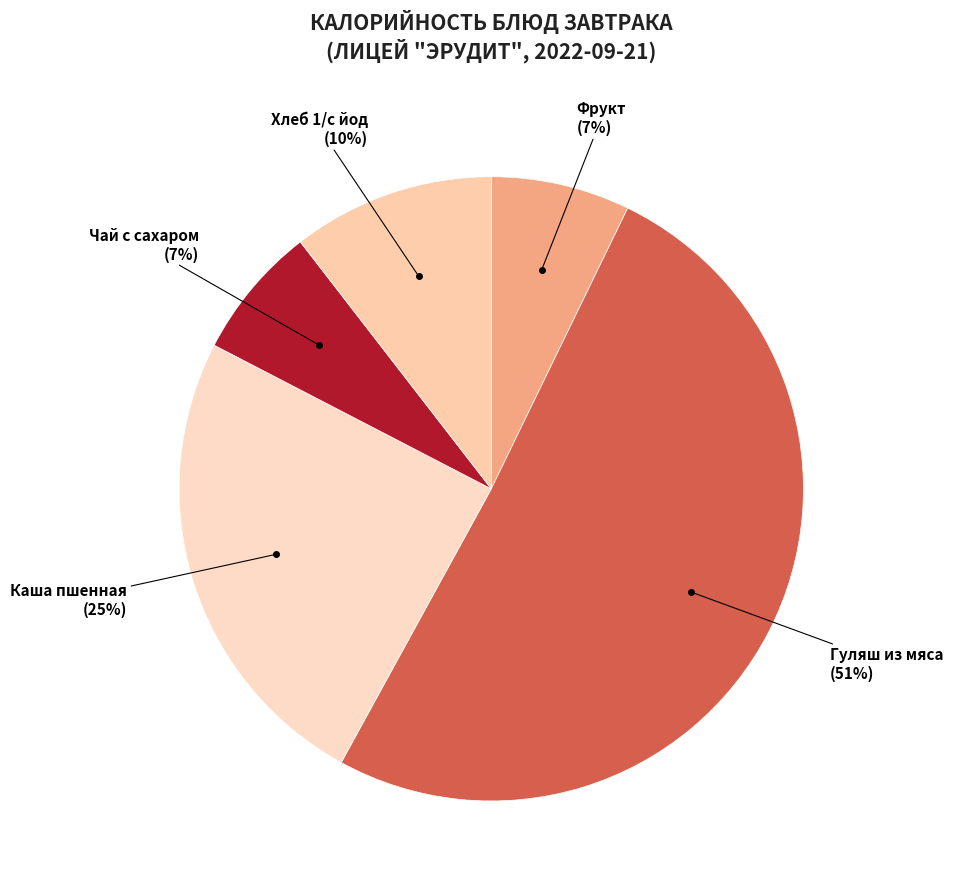

How many segments does this pie chart have?

5